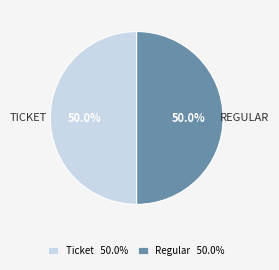

Is the sum of Regular and Ticket greater than half?

Yes